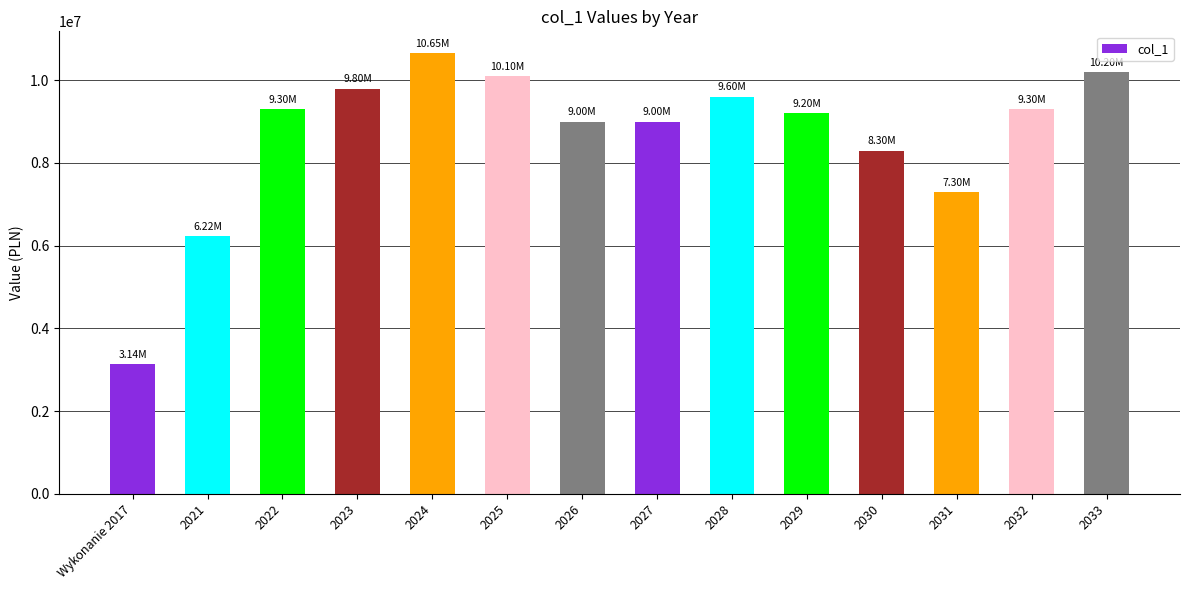

True or false: the data shows 2749012.4 at 2029.

False